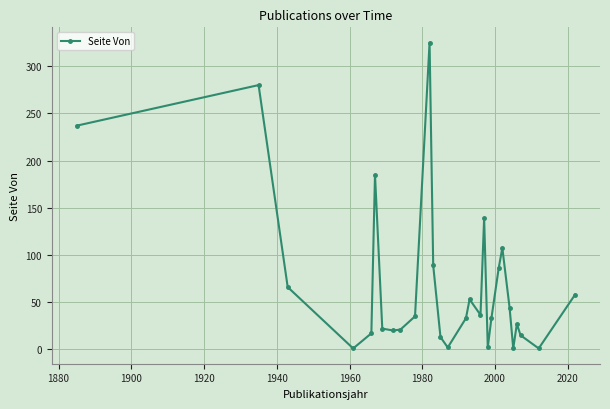

What is the difference between the second highest and minimum values?

279.0